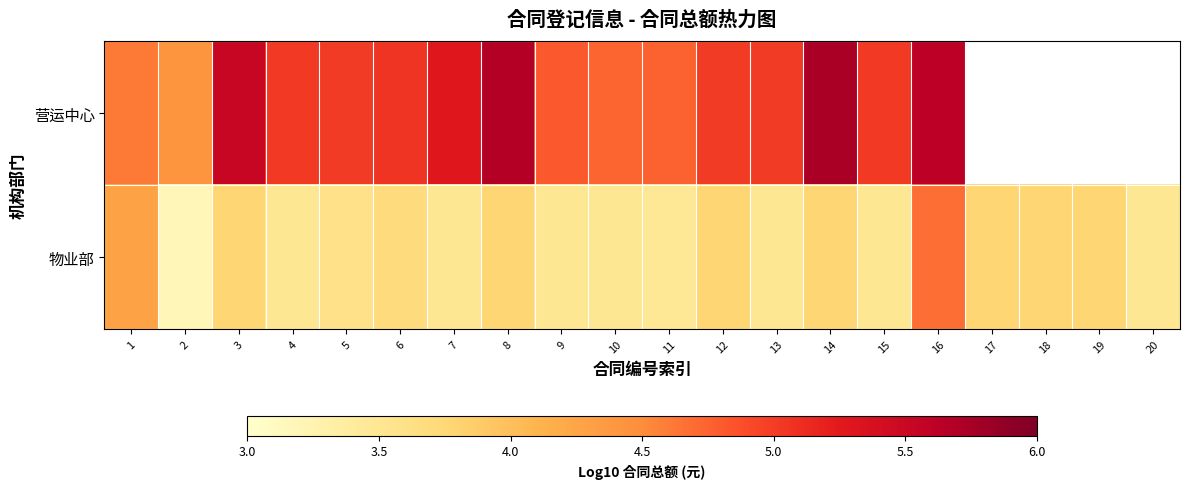

What is the average value of the 物业部 series?

3.7